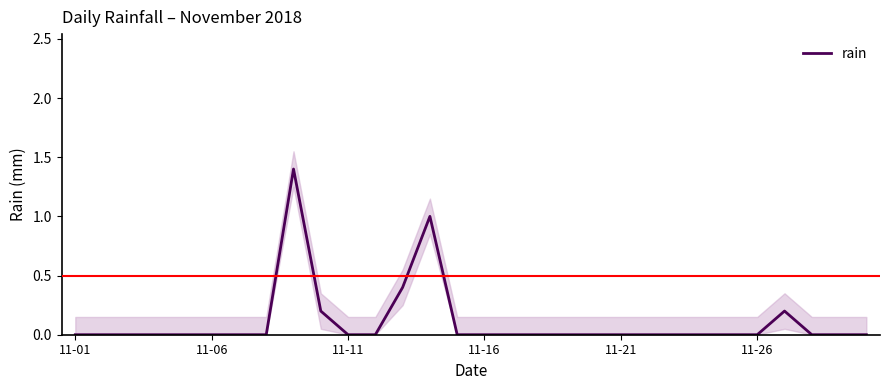

How many values are between 0 and 1?

29